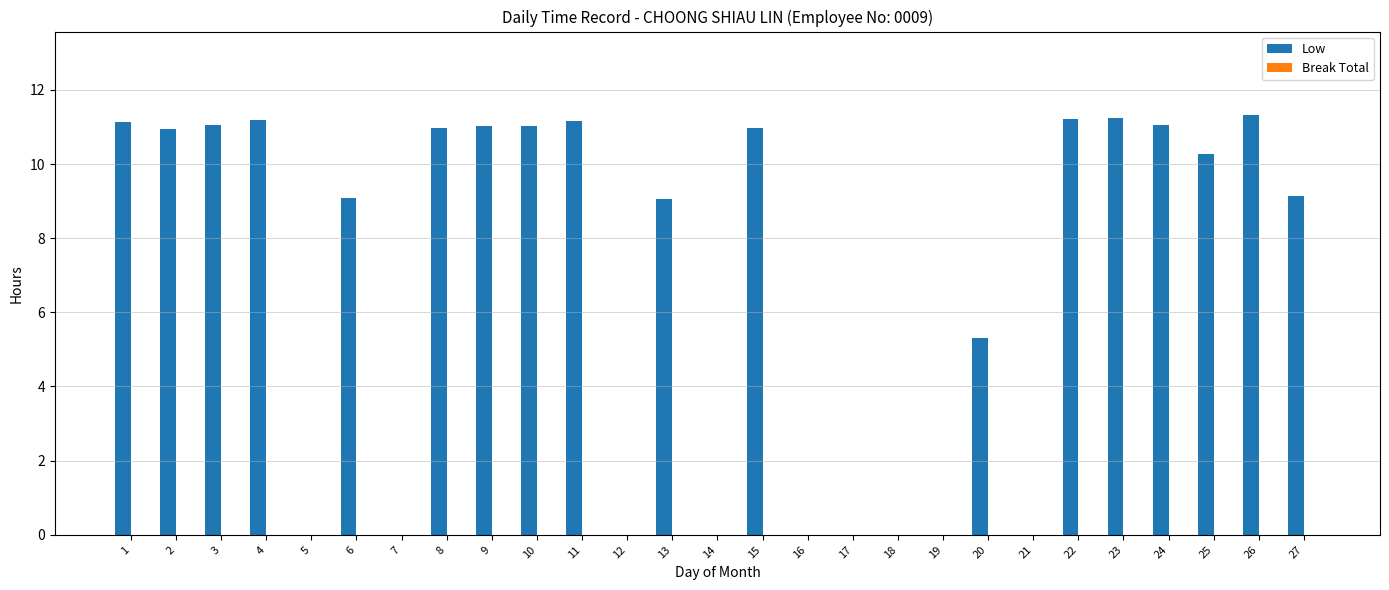

What is the change in value from 13 to 22?

+2.2